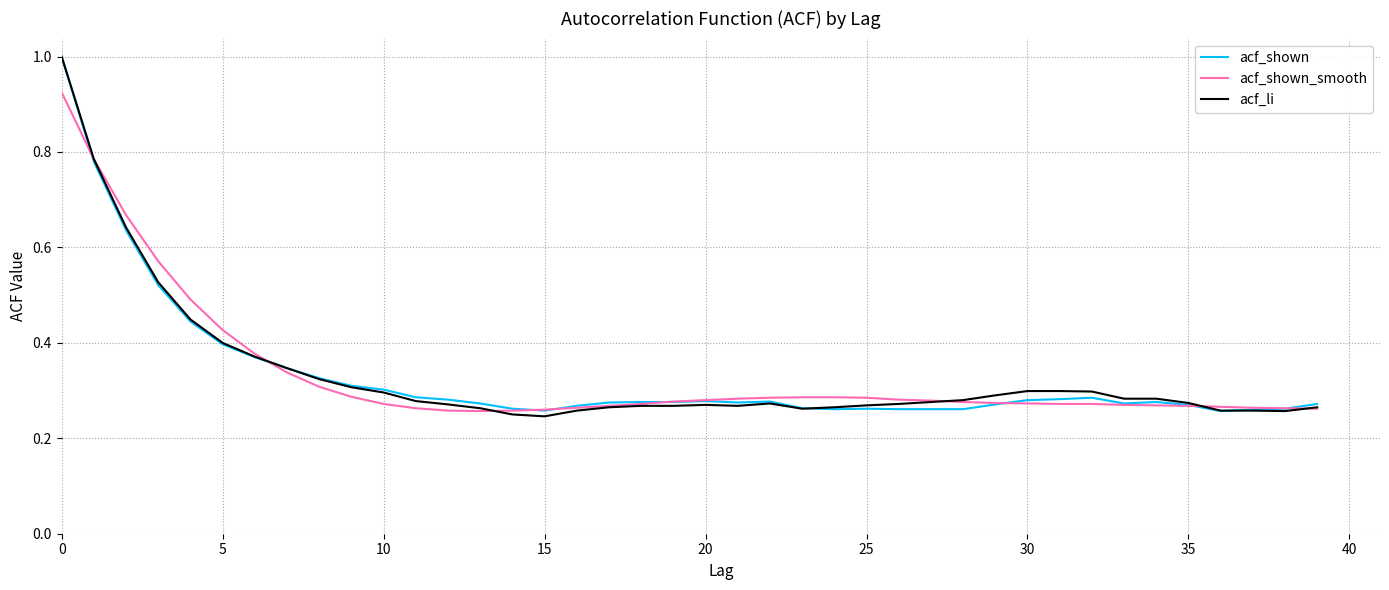

What is the greatest value displayed?

1.0